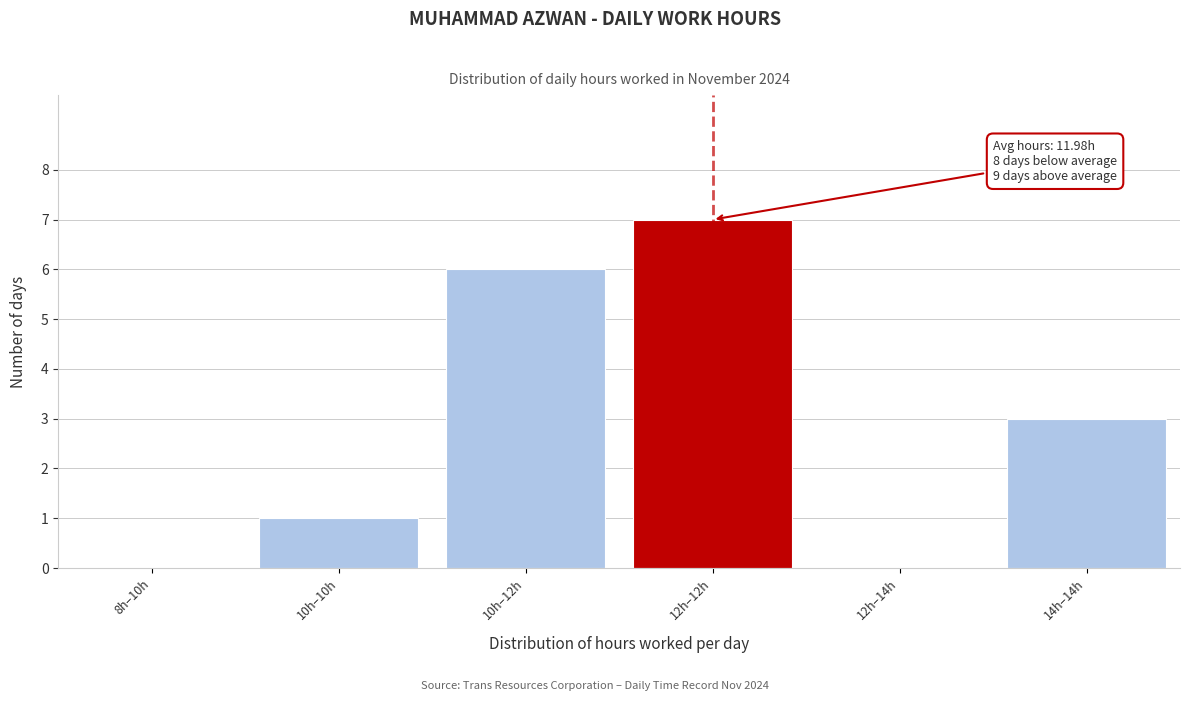

Reading right to left, transcribe all the data shown in this chart.

14h–14h=3	12h–14h=0	12h–12h=7	10h–12h=6	10h–10h=1	8h–10h=0